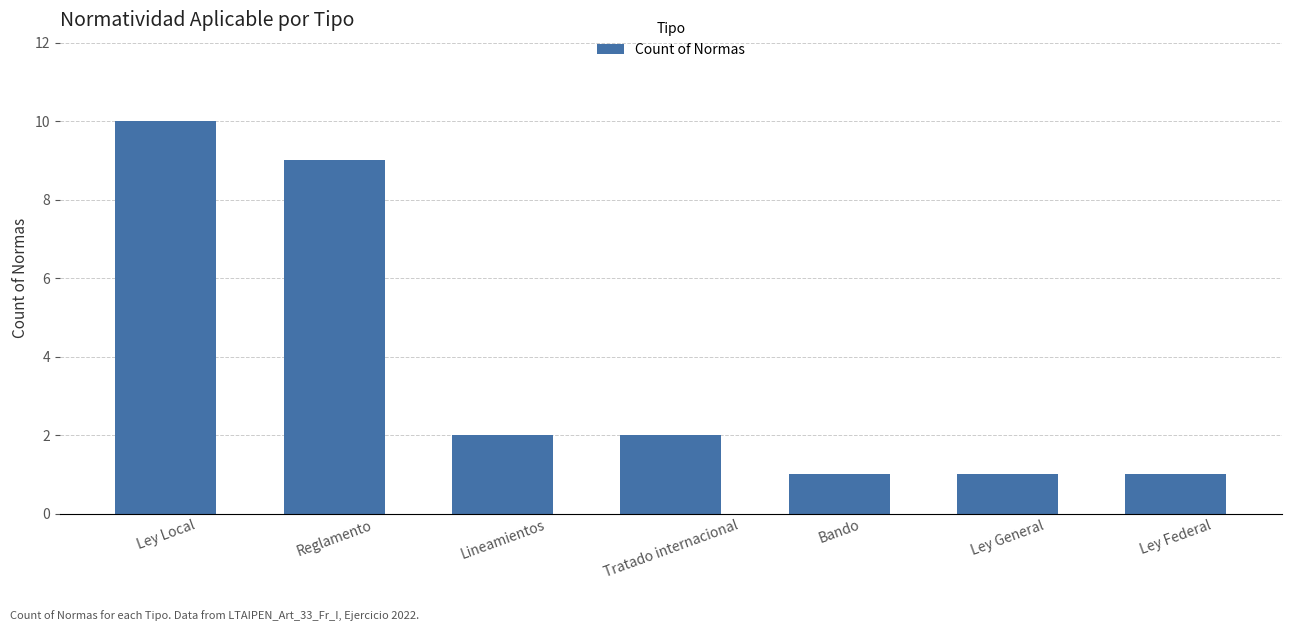

What is the difference between the maximum and minimum values?

9